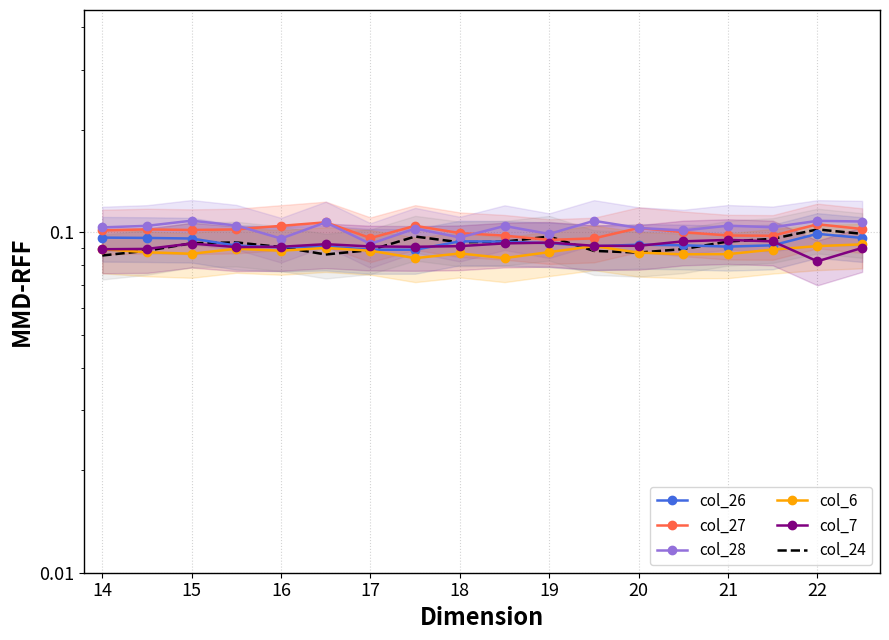

Count the col_7 values in the range 0 to 1.

18